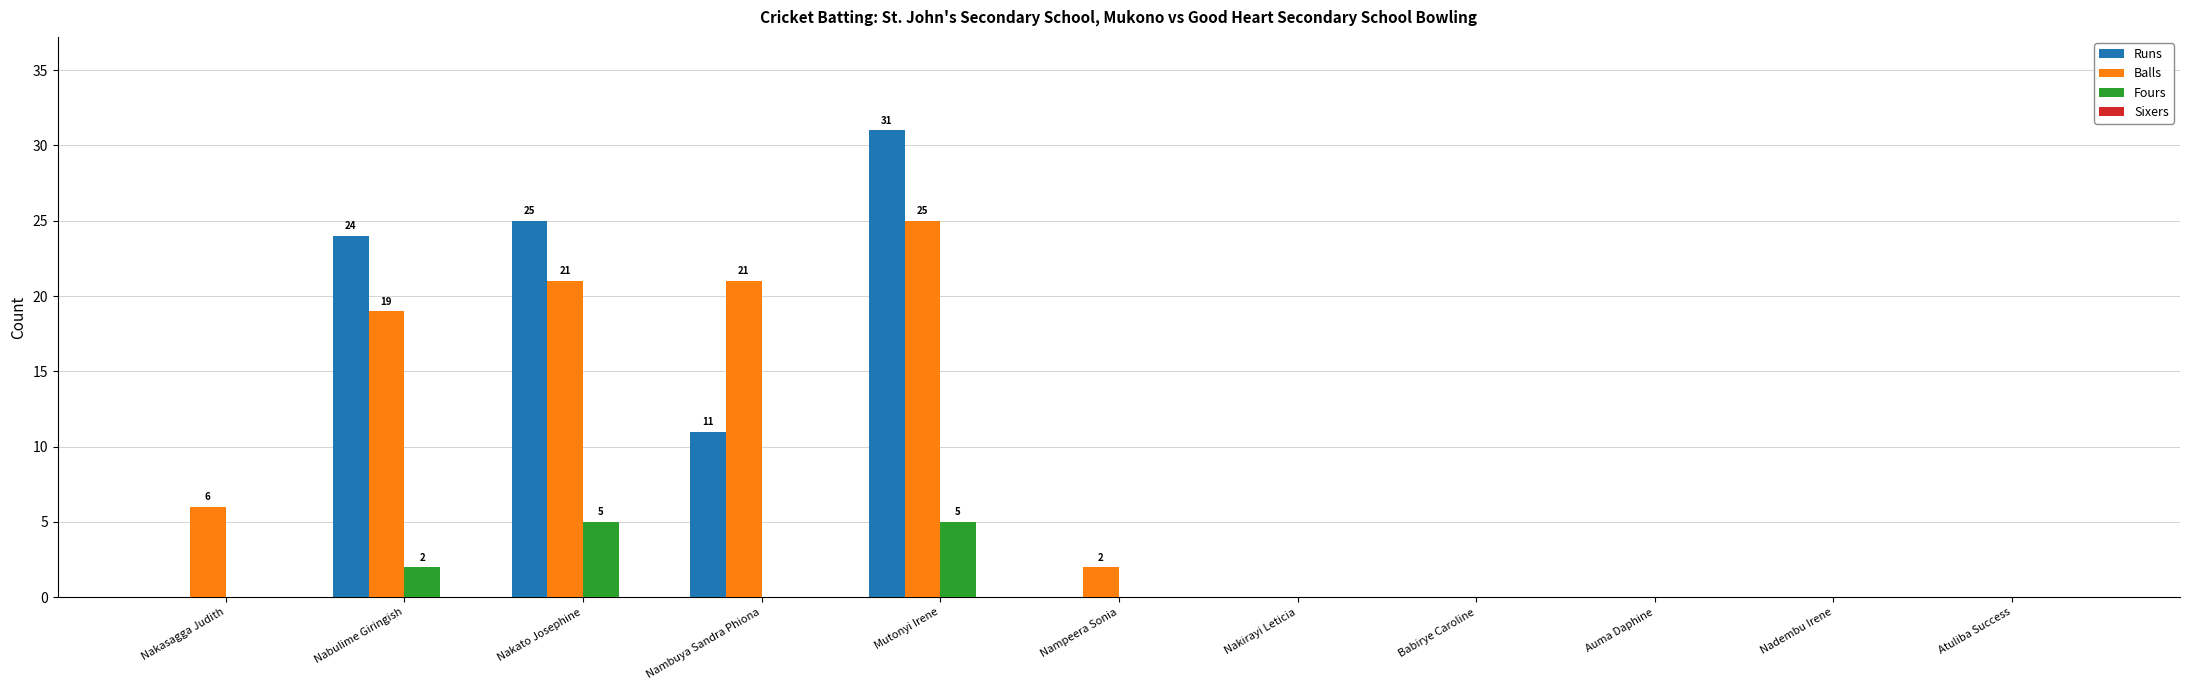

Is it true that Runs equals 10 at Nakirayi Leticia?

False